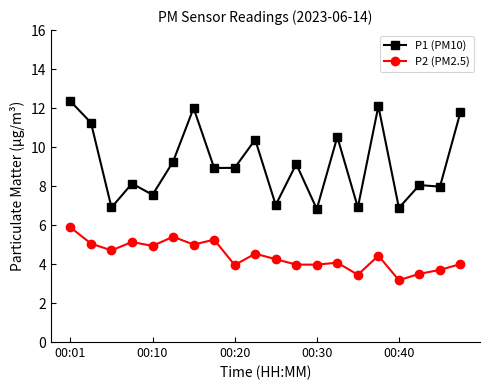

What is the difference between the maximum and minimum values in the P2 (PM2.5) series?

2.7